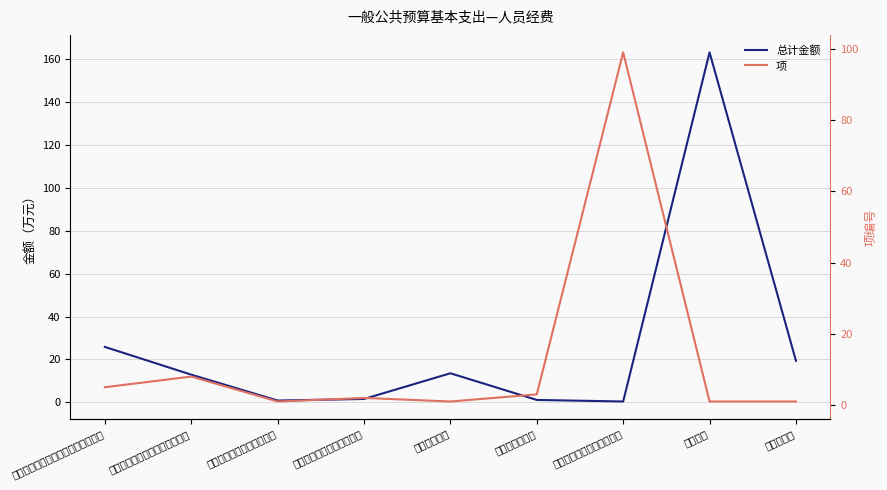

Where is the first local maximum for 总计金额?

行政单位医疗